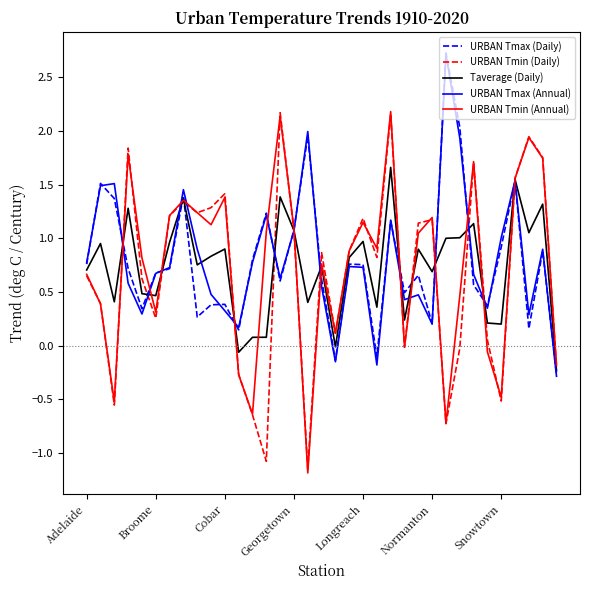

What is the minimum value shown in the chart?

-1.2